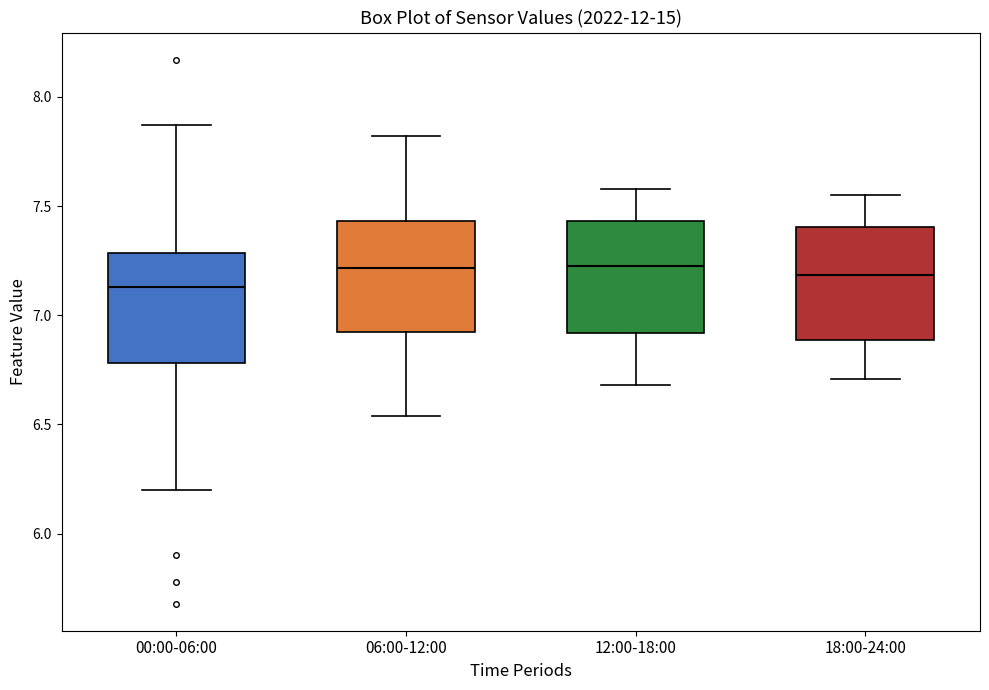

Reading left to right, transcribe this box plot: for each box, give where its median line is, the range the box spans, and where its two whiskers end, as read against the y-axis. The values are not printed on the chart, so give them approximately, as read against the axis.

00:00-06:00: median 7.15, box 6.80 to 7.30, whiskers 6.20 to 7.85
06:00-12:00: median 7.20, box 6.95 to 7.45, whiskers 6.55 to 7.80
12:00-18:00: median 7.25, box 6.90 to 7.45, whiskers 6.70 to 7.60
18:00-24:00: median 7.20, box 6.90 to 7.40, whiskers 6.70 to 7.55